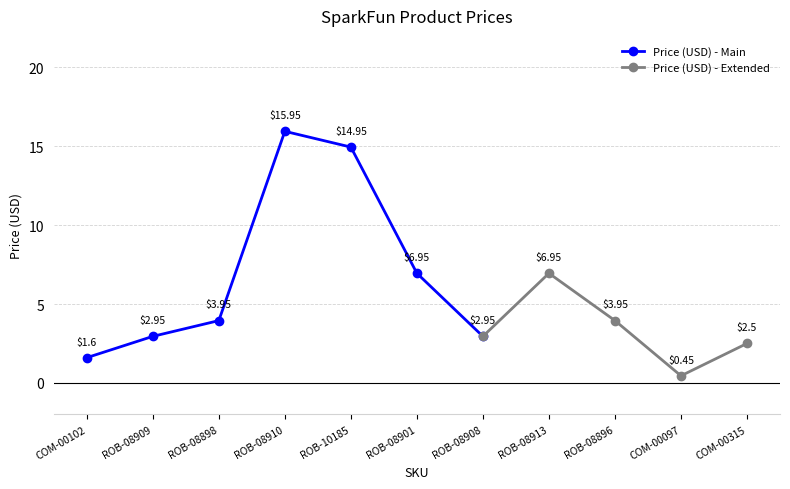

How many interior local peaks (higher than both neighbors) does the data have?

2